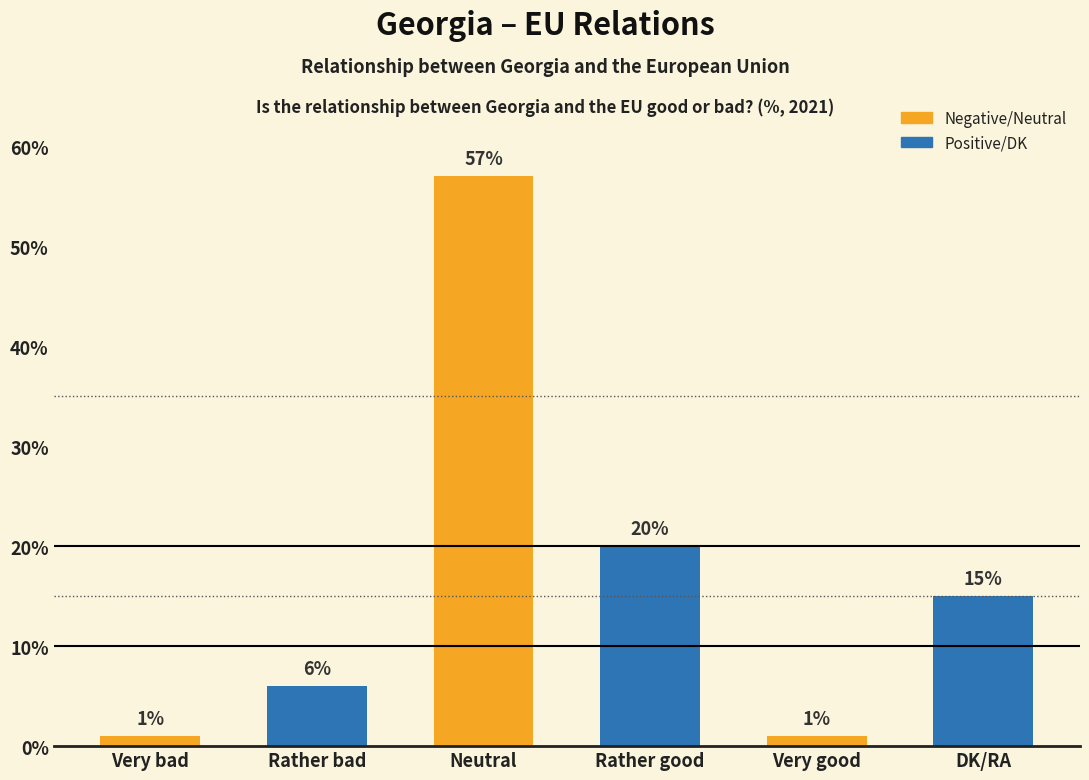

Approximately how many times larger is the value at Rather bad compared to Rather good?

0.3